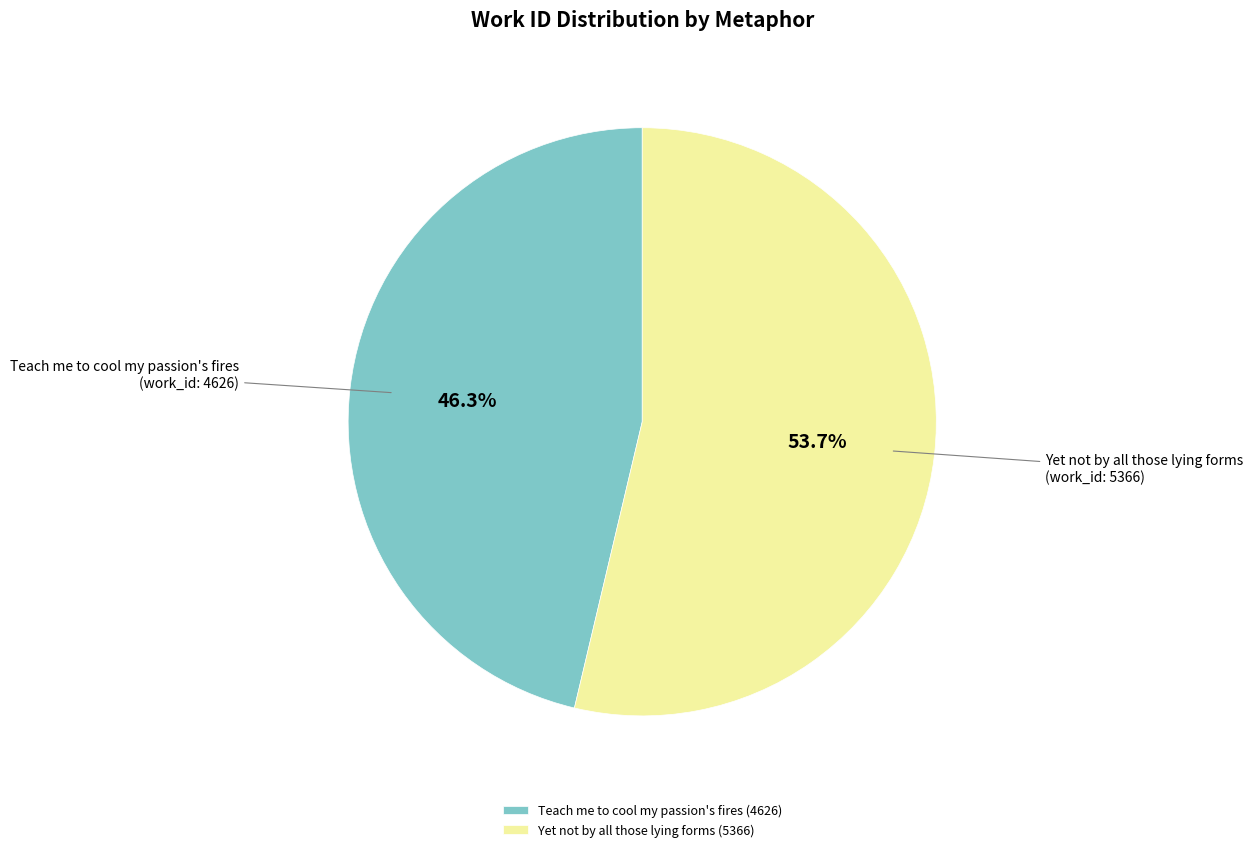

What is the ratio of the value at Teach me to cool my passion's fires to the value at Yet not by all those lying forms?

0.9